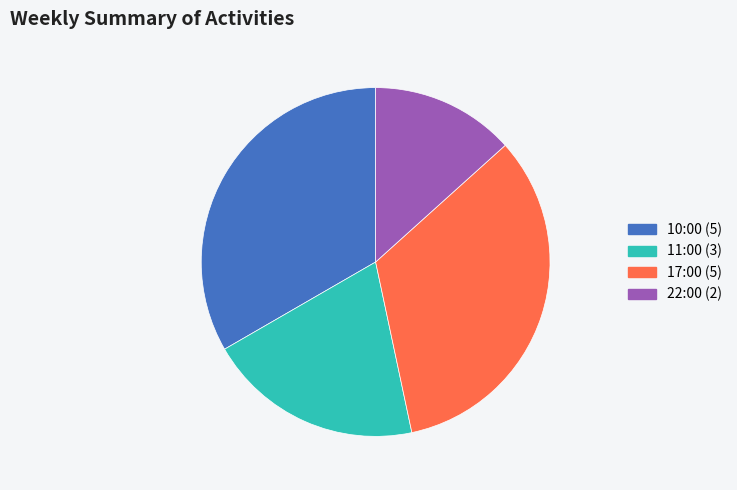

Between 10:00 and 22:00, which is larger?

10:00